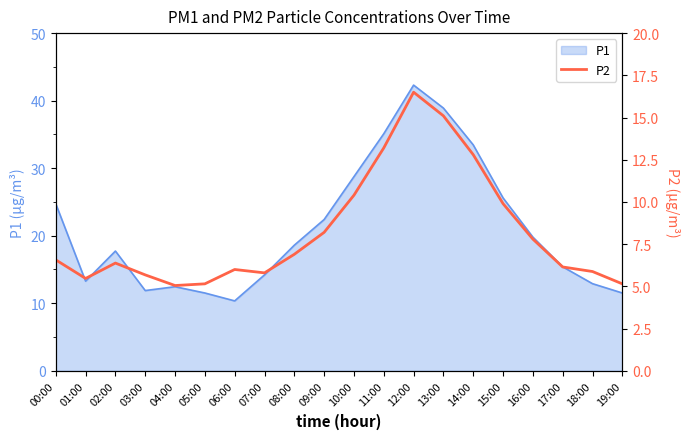

How many data points are above 6?

12